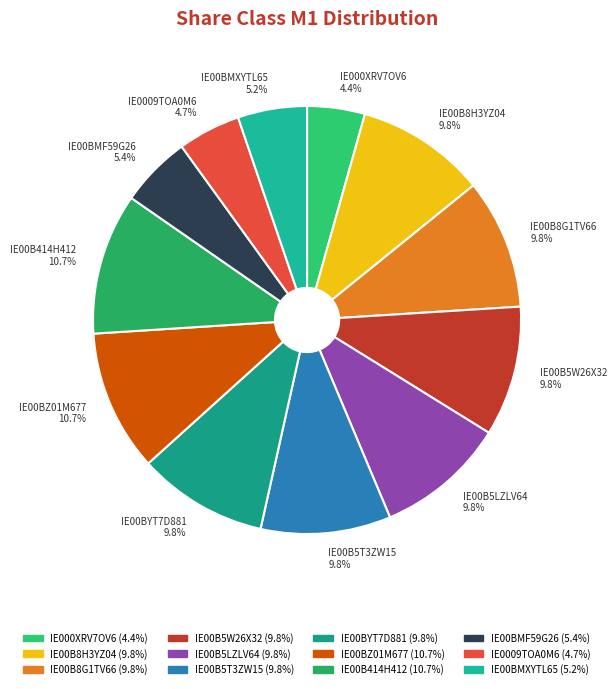

Between IE00BMF59G26 5.4% and IE00BYT7D881 9.8%, which is larger?

IE00BYT7D881 9.8%